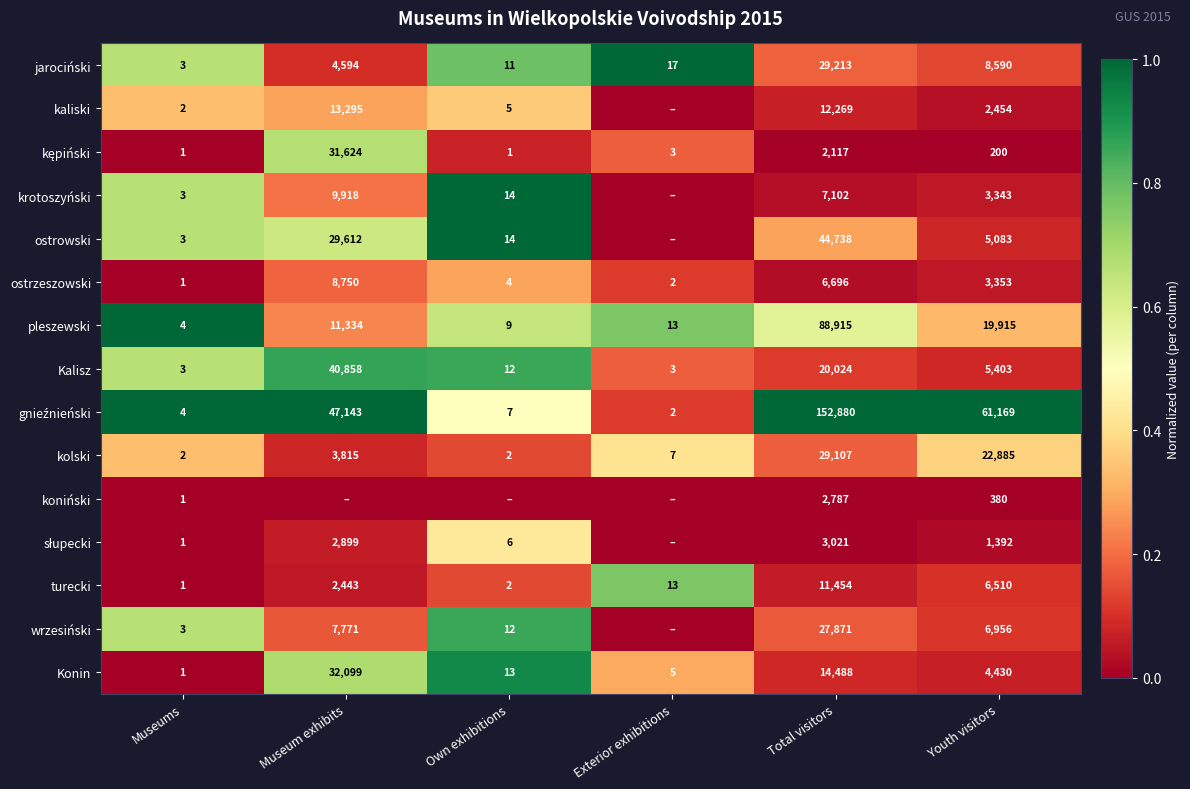

What is the total value across all series at Museums?

33